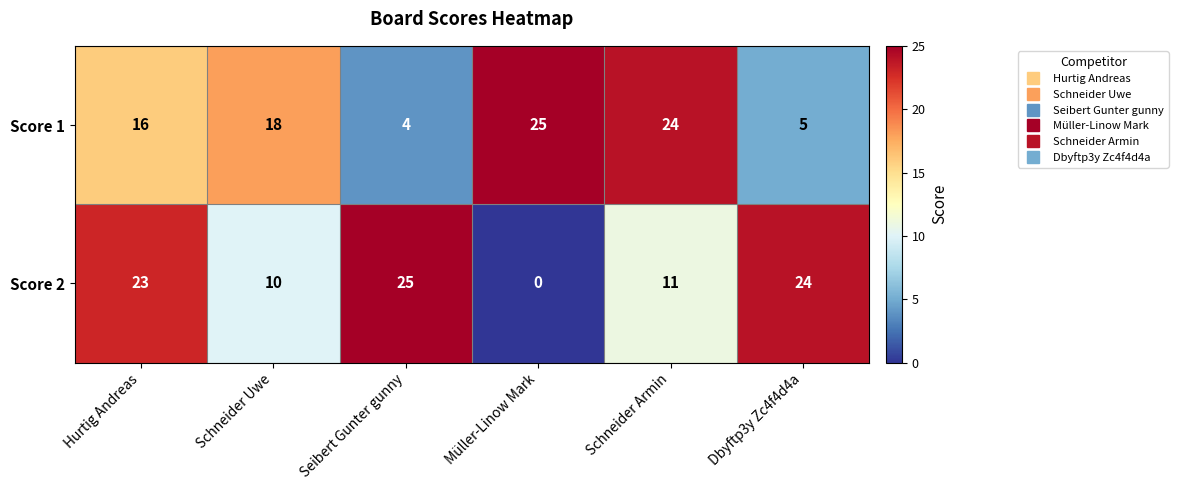

True or false: Score 2 has a value of 25 at Seibert Gunter gunny.

True